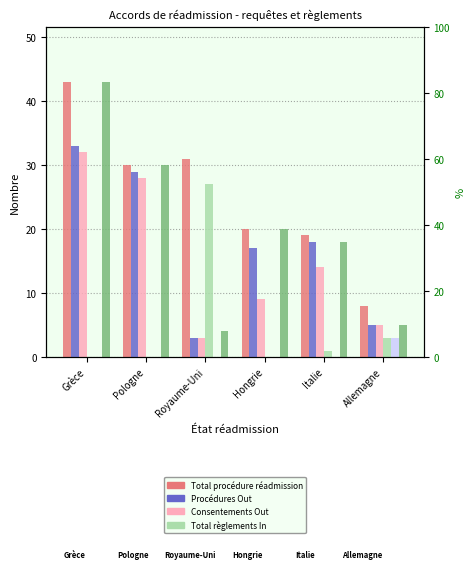

Which category has the lowest value in the Total règlements In series?

Grèce